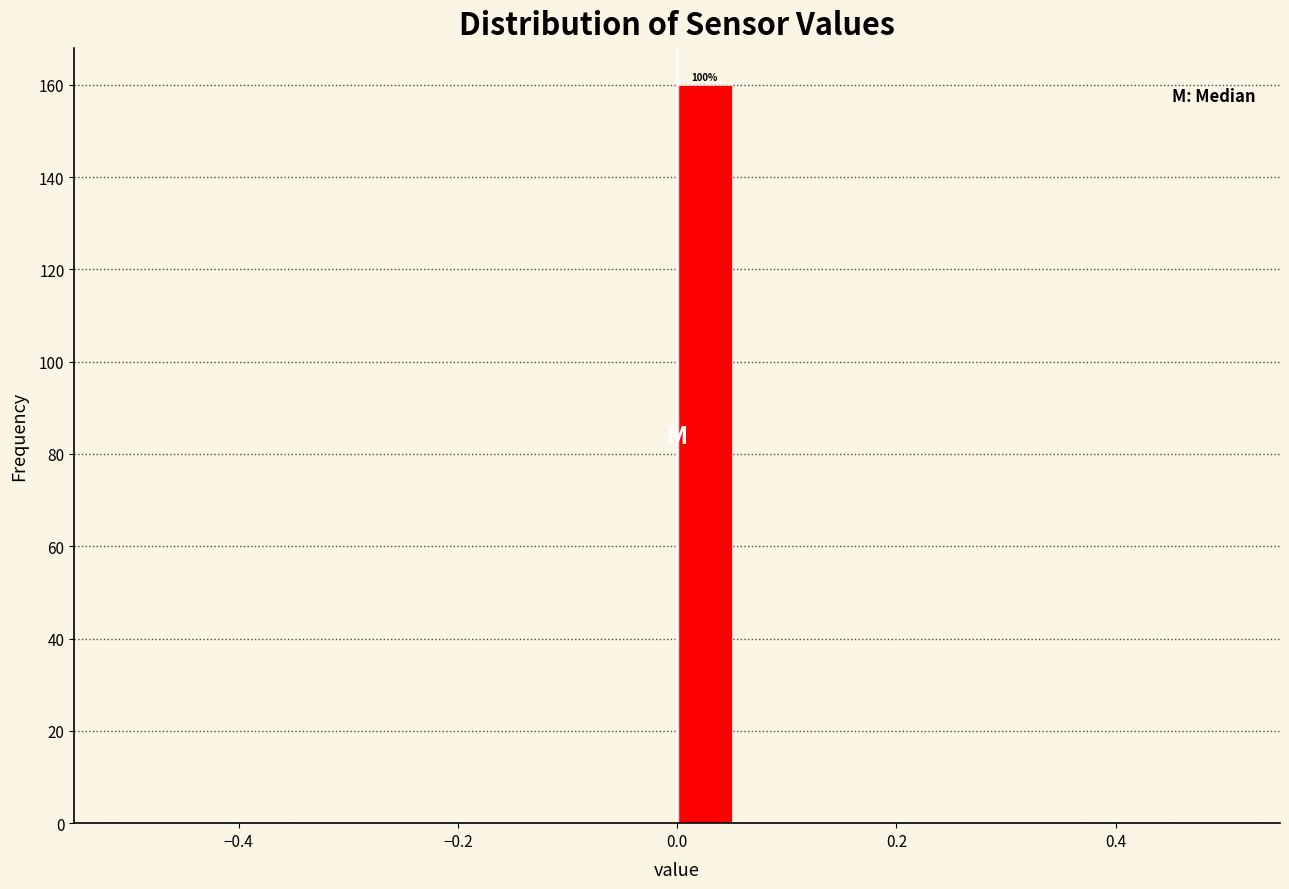

Read against the x-axis, roughly where is the centre of the tallest bar?

0.02